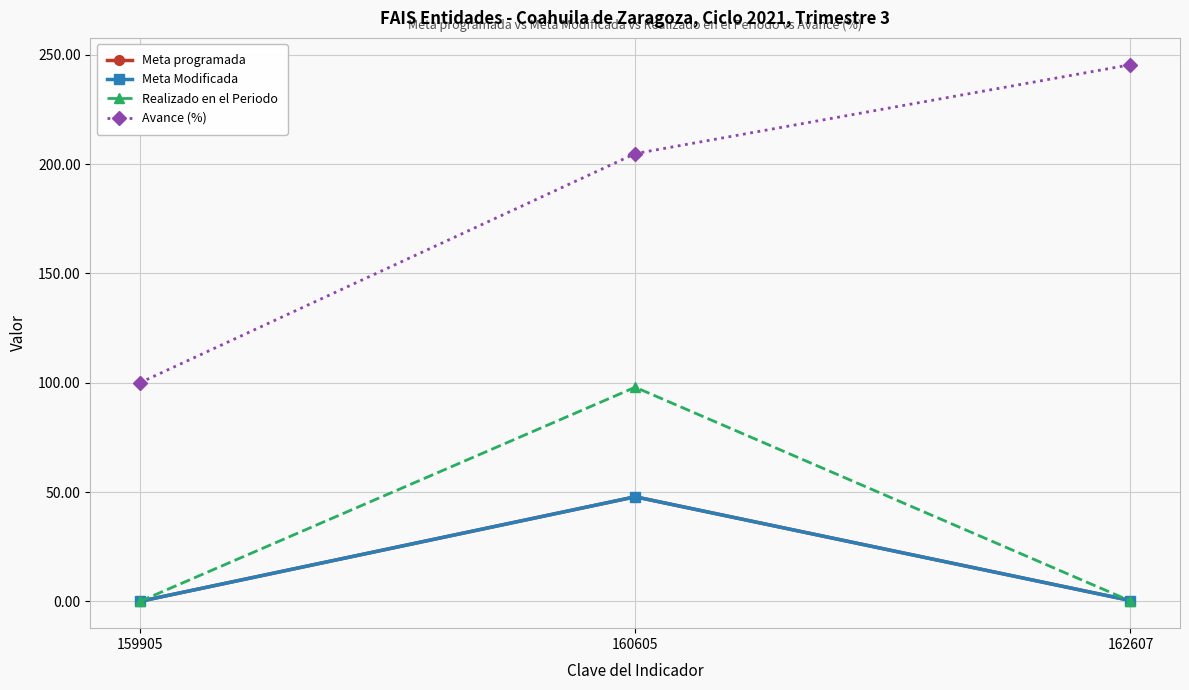

Is the value of Meta programada at 159905 greater than the value of Avance (%) at 162607?

No